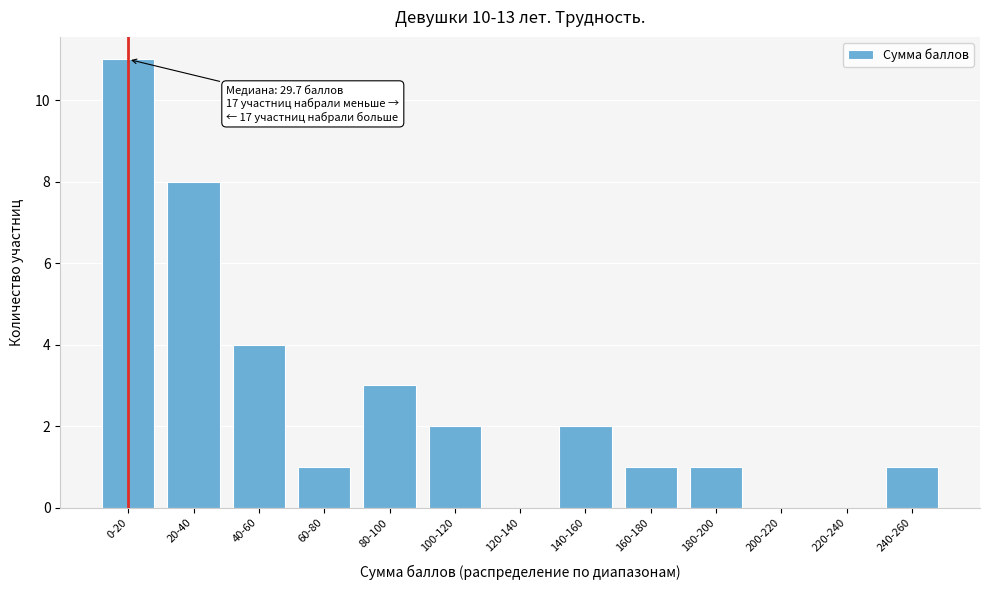

Reading left to right, transcribe all the data shown in this chart.

0-20=11	20-40=8	40-60=4	60-80=1	80-100=3	100-120=2	120-140=0	140-160=2	160-180=1	180-200=1	200-220=0	220-240=0	240-260=1